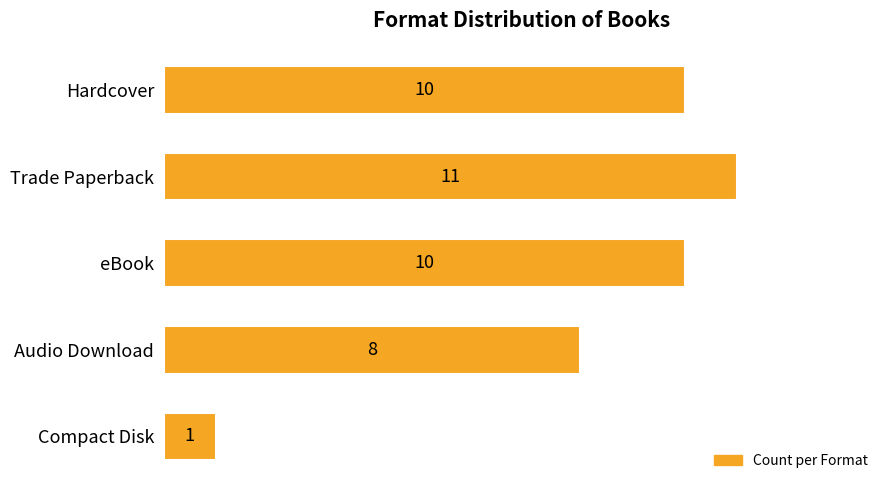

Is it true that the value at Trade Paperback is 7?

False